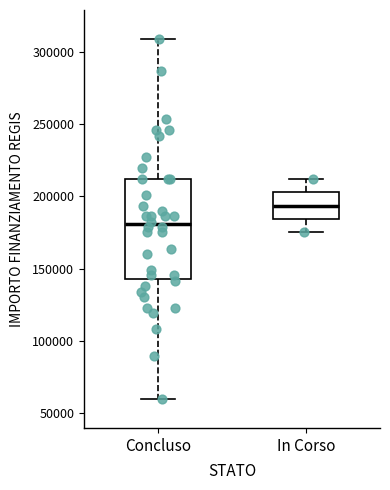

Reading left to right, read every box against the y-axis: the position of its median line, the range the box covers, and the ends of its whiskers. The values are not printed on the chart, so give them approximately, as read against the axis.

Concluso: median 180000, box 145000 to 210000, whiskers 60000 to 310000
In Corso: median 195000, box 185000 to 205000, whiskers 175000 to 210000